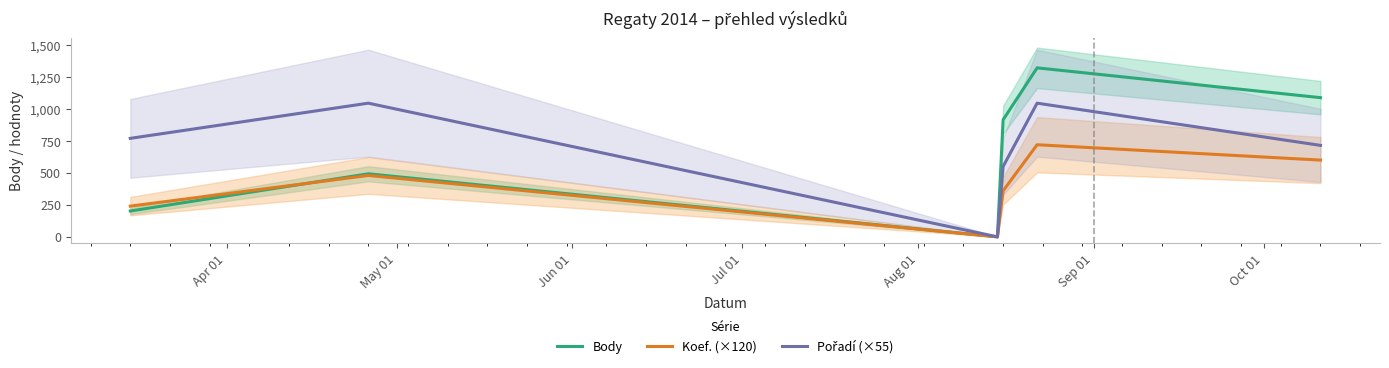

What is the average value of the Body series?

670